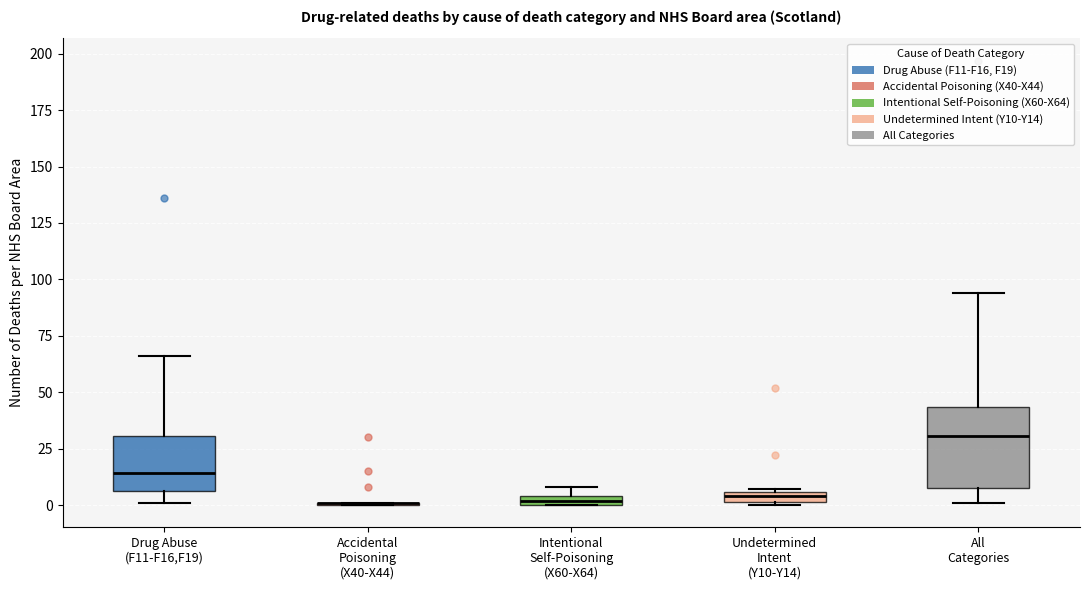

Which box is the tallest, from its lower edge to its upper edge?

All Categories